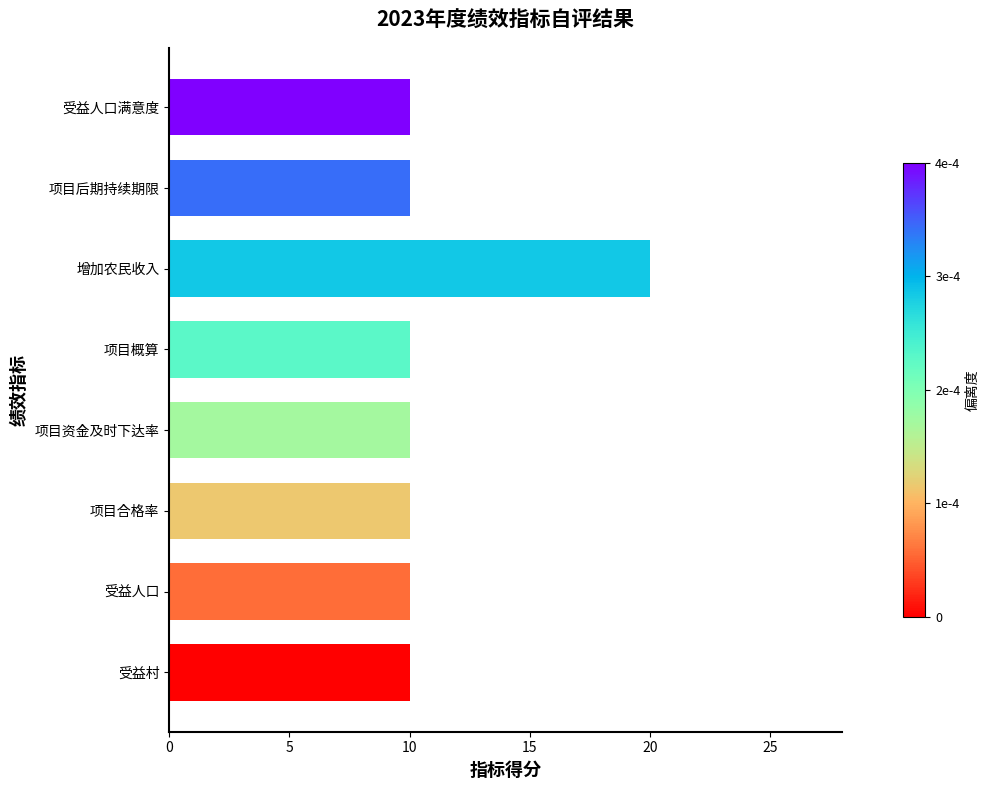

What is the ratio of the value at 受益村 to the value at 项目概算?

1.0